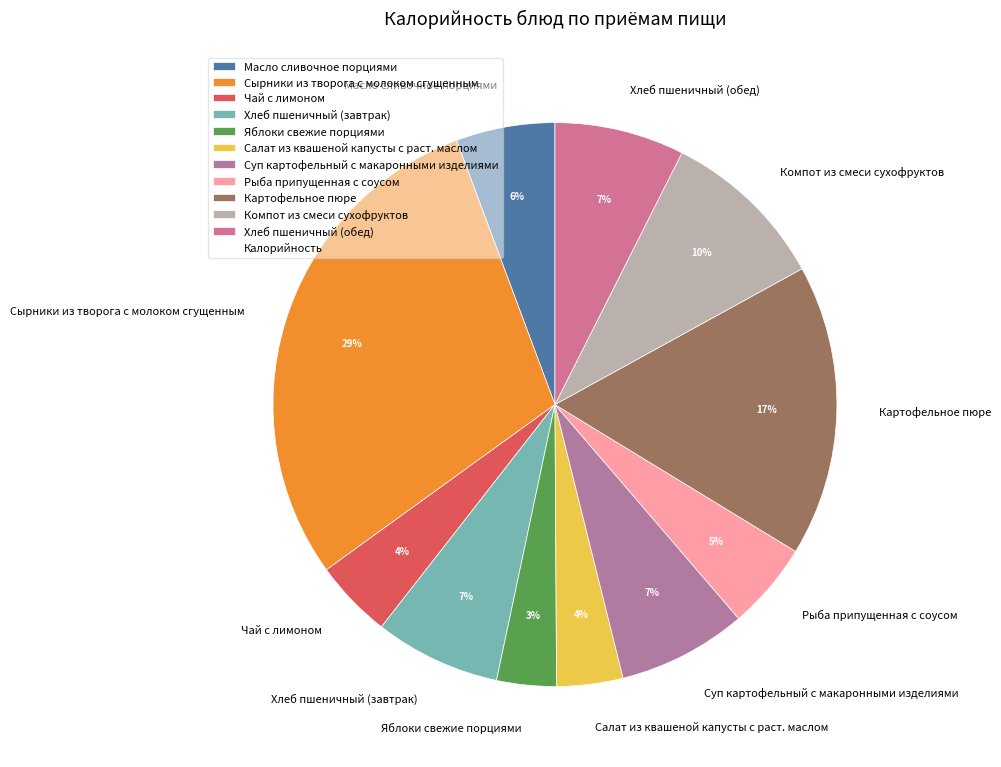

Which slice is the largest?

Сырники из творога с молоком сгущенным